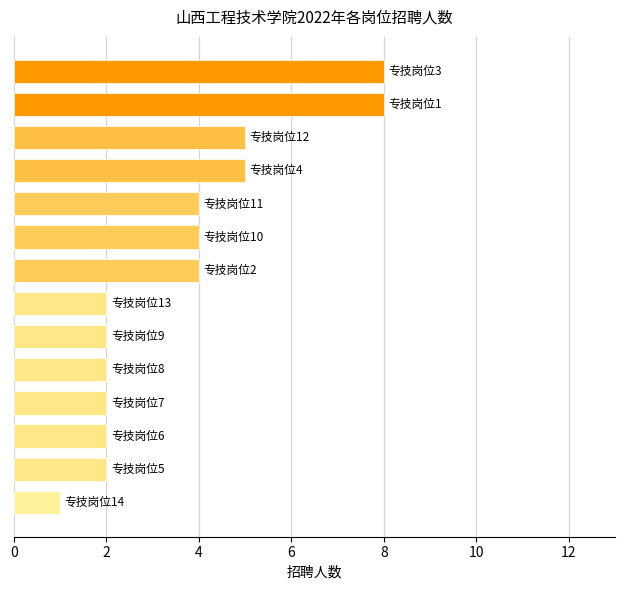

How many values are below 4?

7